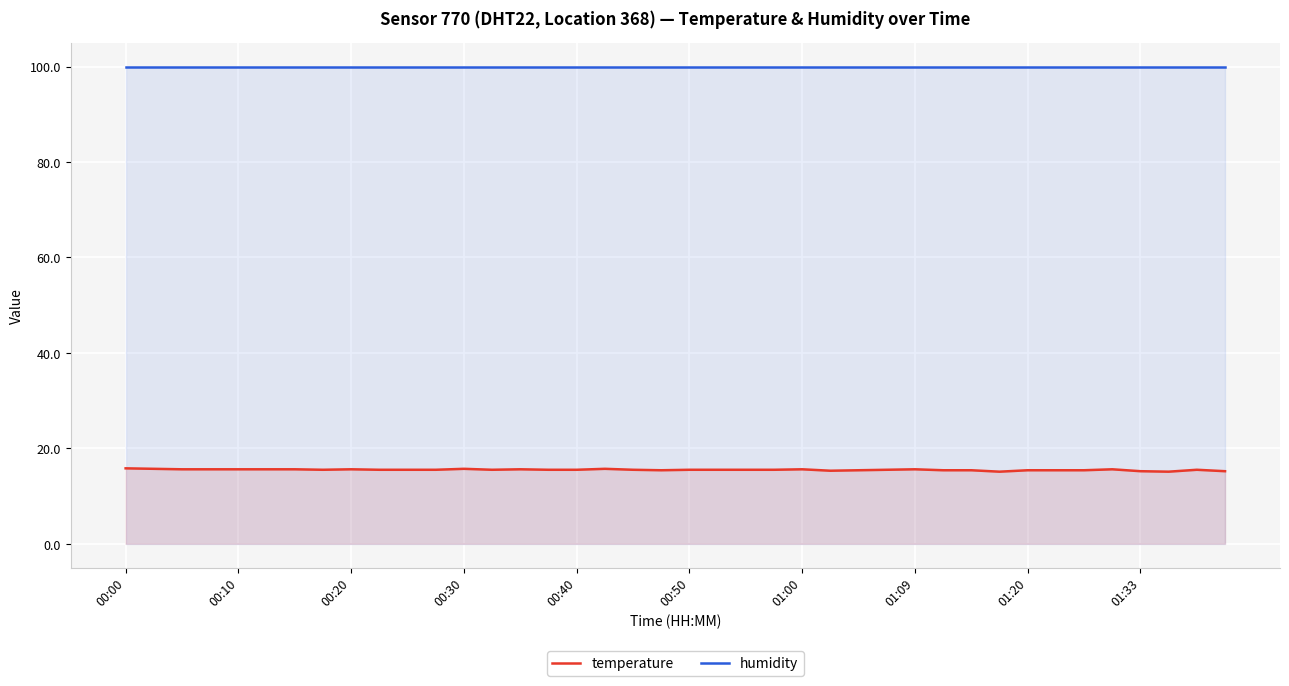

True or false: humidity has a value of 99.9 at 01:09.

True